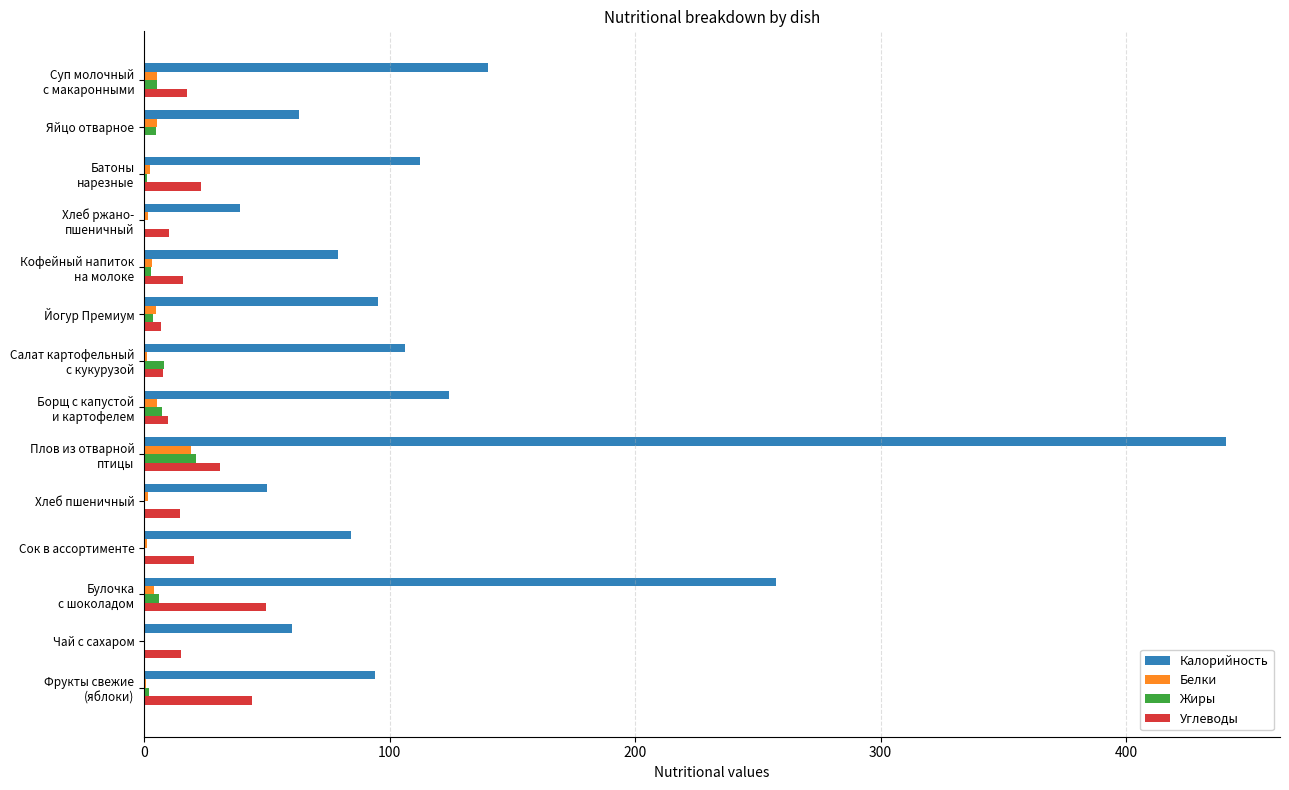

What is the maximum value shown in the chart?

440.7